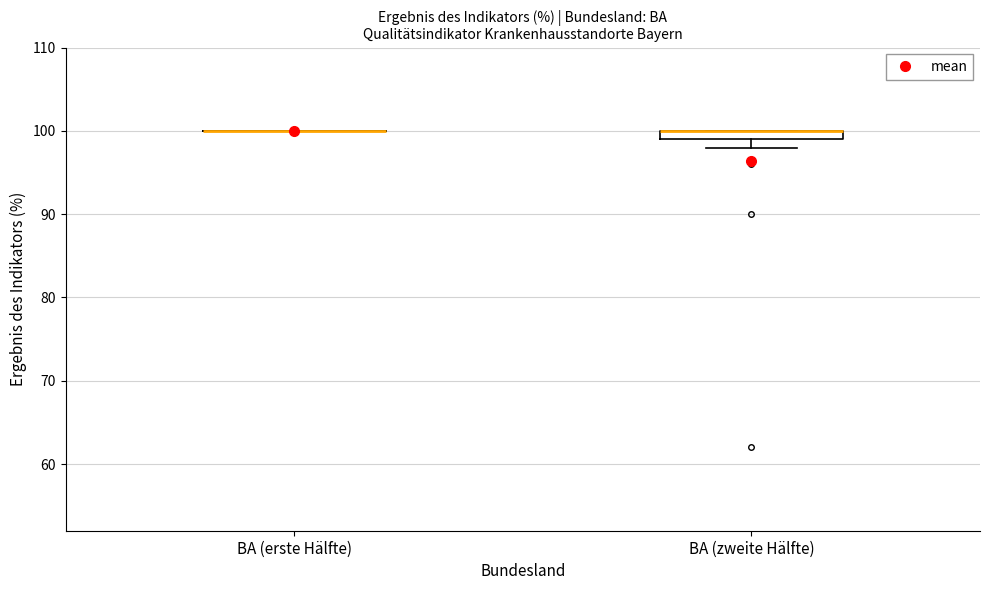

Comparing the boxes themselves (not the whiskers), which one is the tallest?

BA (zweite Hälfte)